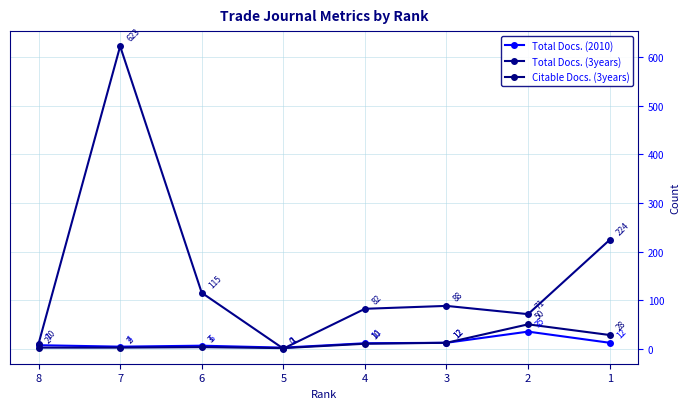

Which series has the largest range (max minus min)?

Total Docs. (3years)